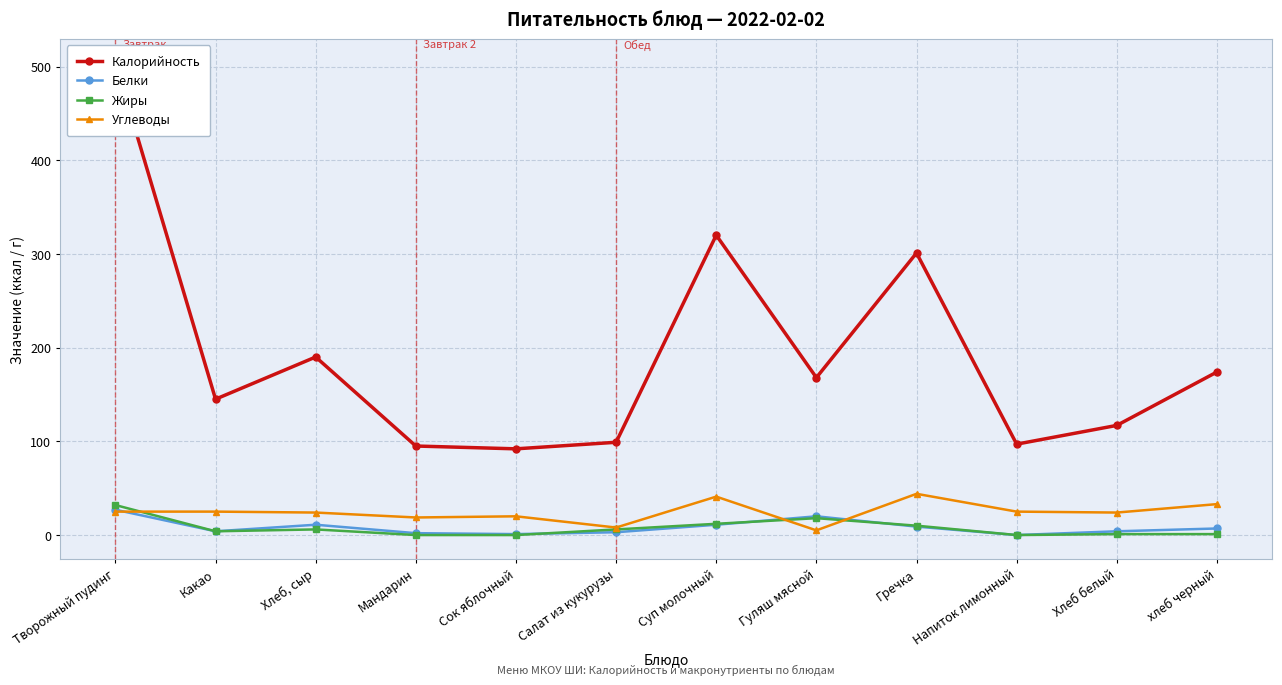

What is the sum of the Белки values at Салат из кукурузы and хлеб черный?

10.0